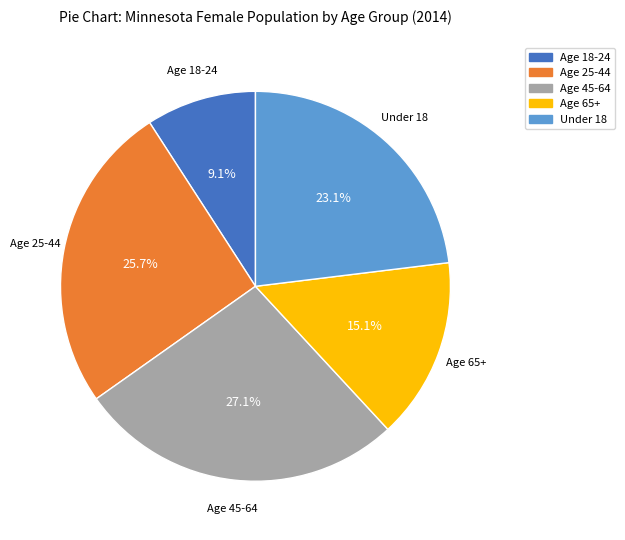

Approximately how many times larger is the value at Age 18-24 compared to Under 18?

0.4